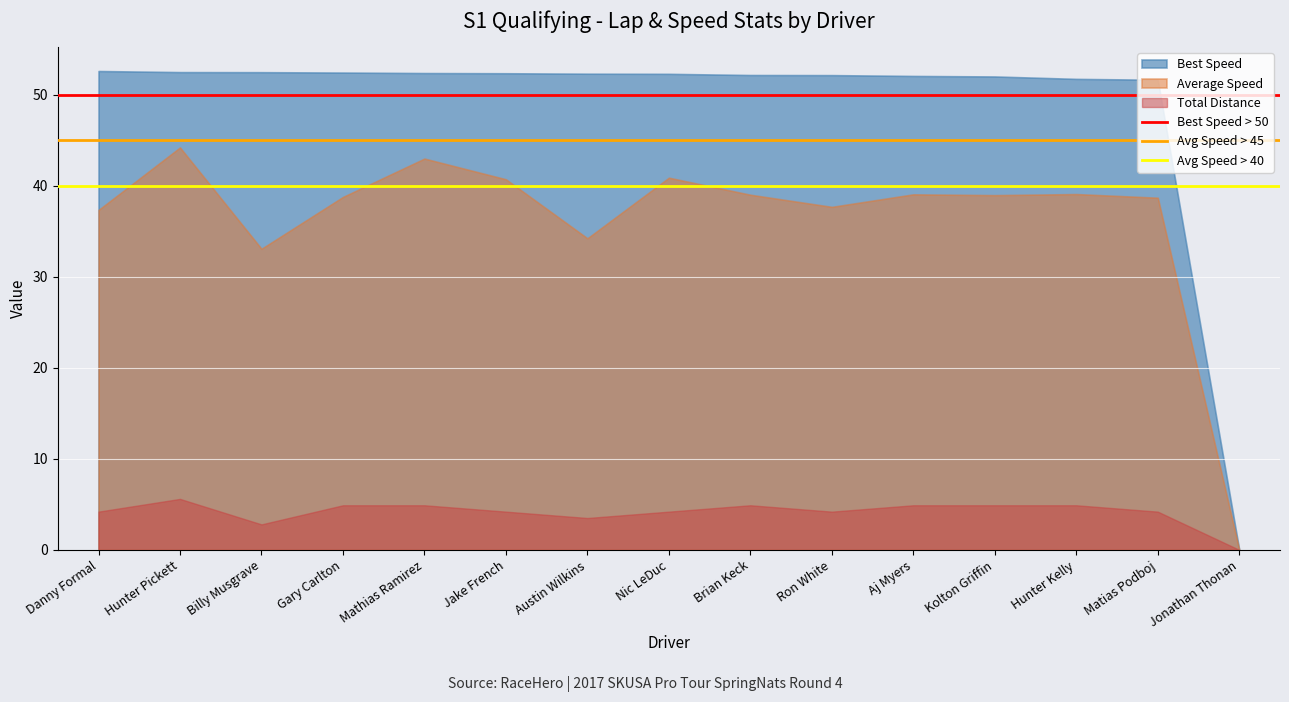

Which series changed the most between Danny Formal and Hunter Pickett?

Average Speed